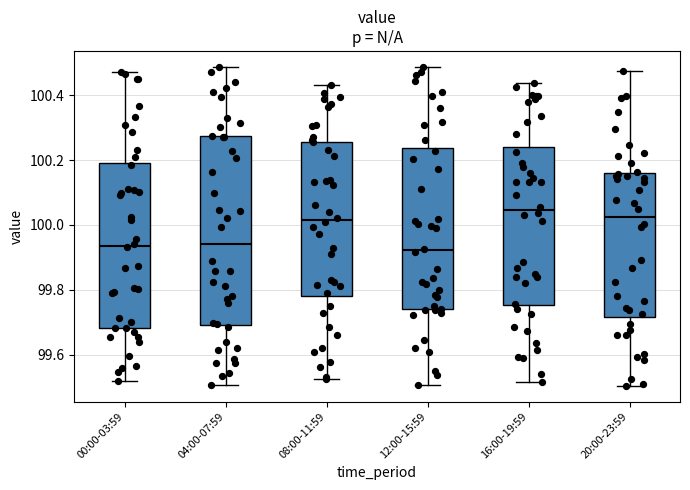

Which box is the tallest, from its lower edge to its upper edge?

04:00-07:59